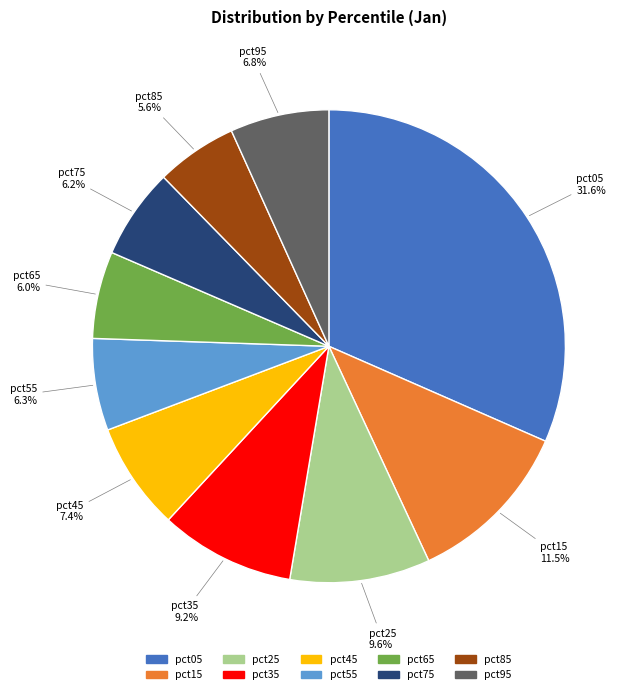

What is the largest slice in the pie chart?

pct05